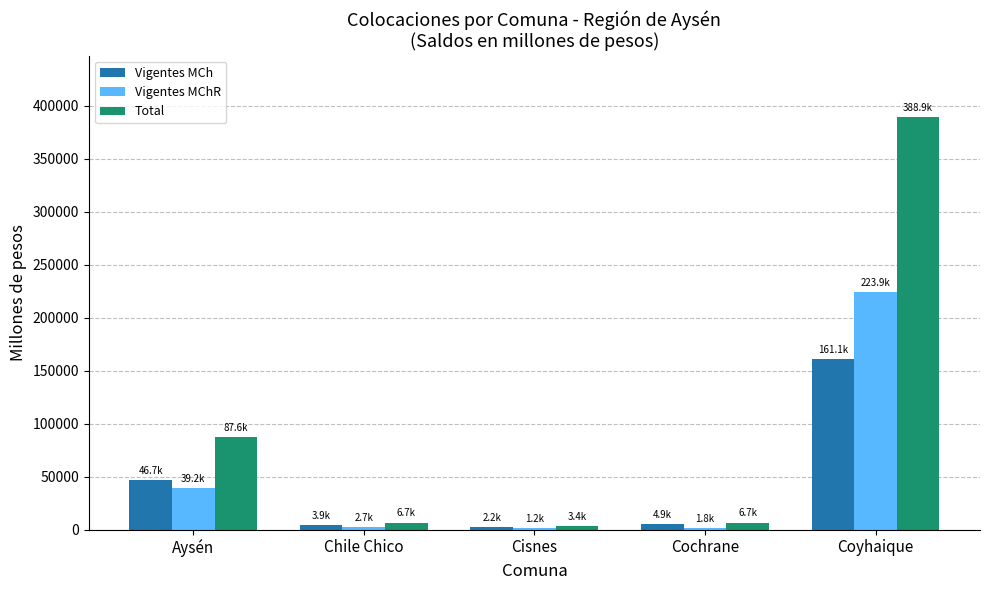

Which series has the largest total across all categories?

Total